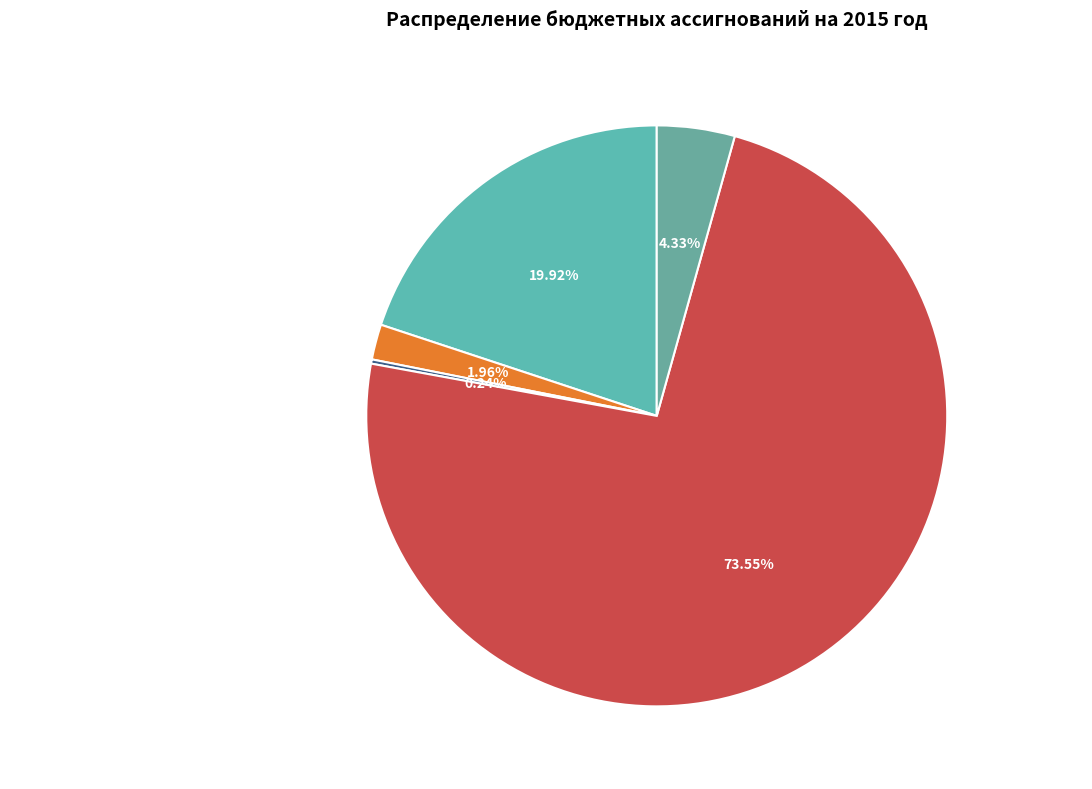

To the nearest percent, what is the combined percentage of Функционирование Правительства and Функционирование высшего должностного лица?

93%